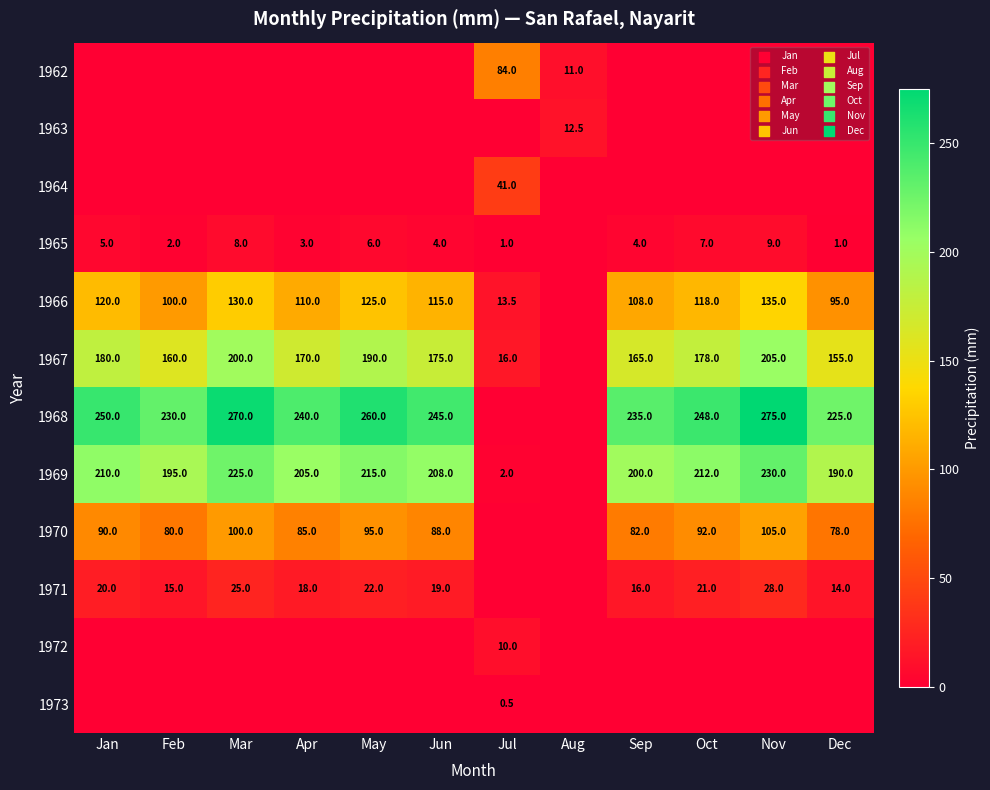

At which category is the sum across all series the highest?

Nov